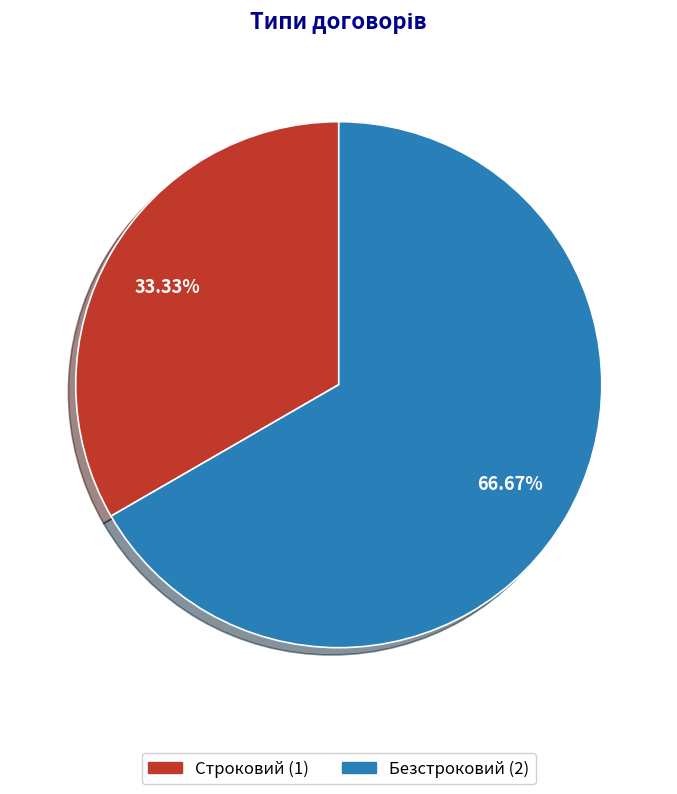

True or false: Строковий accounts for 33% of the total.

True